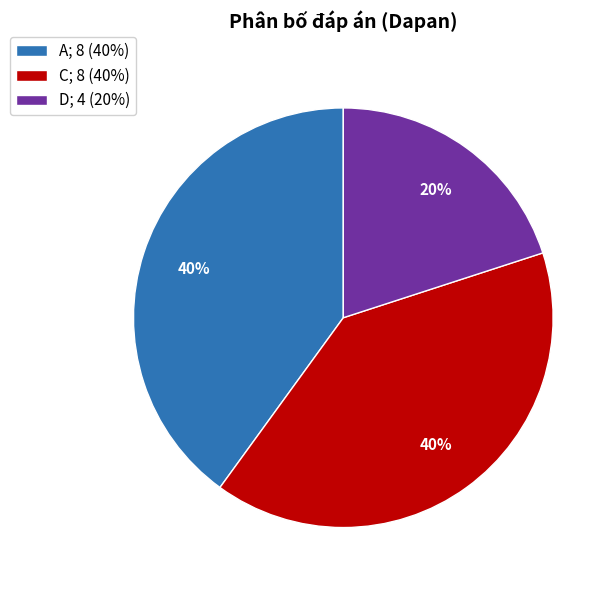

What percentage is the D slice, to the nearest percent?

20%